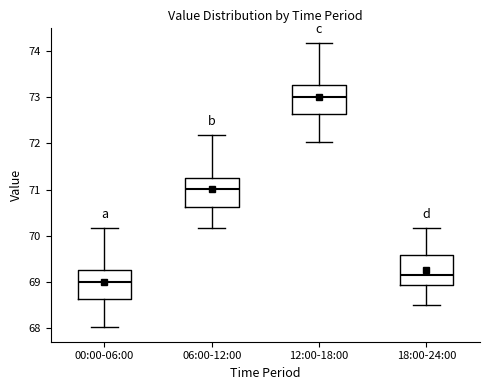

Where does the median line of the box for 06:00-12:00 sit on the y-axis? The values are not printed on the chart, so give them approximately, as read against the axis.

71.0